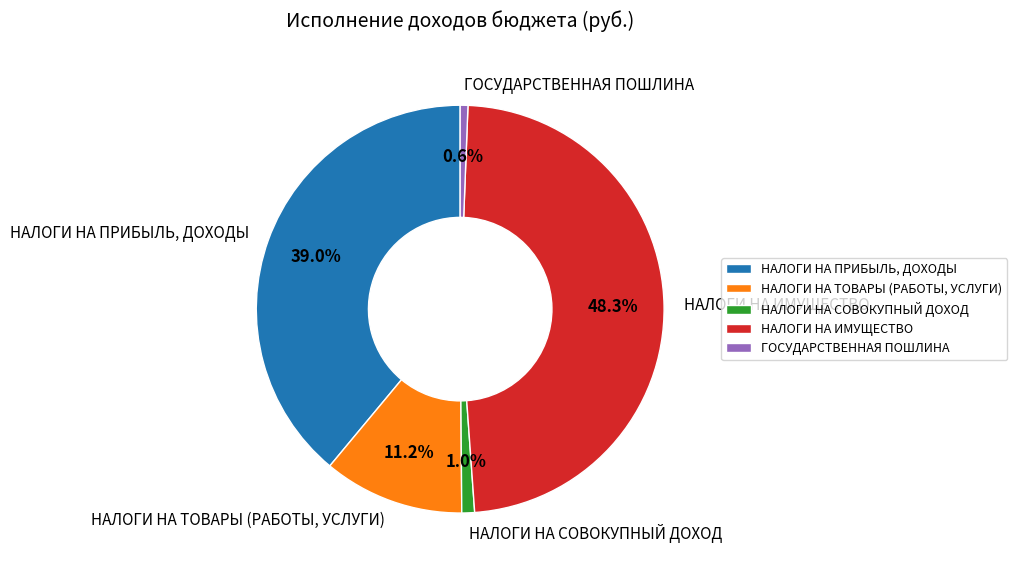

Rank the categories by value from lowest to highest.

ГОСУДАРСТВЕННАЯ ПОШЛИНА, НАЛОГИ НА СОВОКУПНЫЙ ДОХОД, НАЛОГИ НА ТОВАРЫ (РАБОТЫ, УСЛУГИ), НАЛОГИ НА ПРИБЫЛЬ, ДОХОДЫ, НАЛОГИ НА ИМУЩЕСТВО